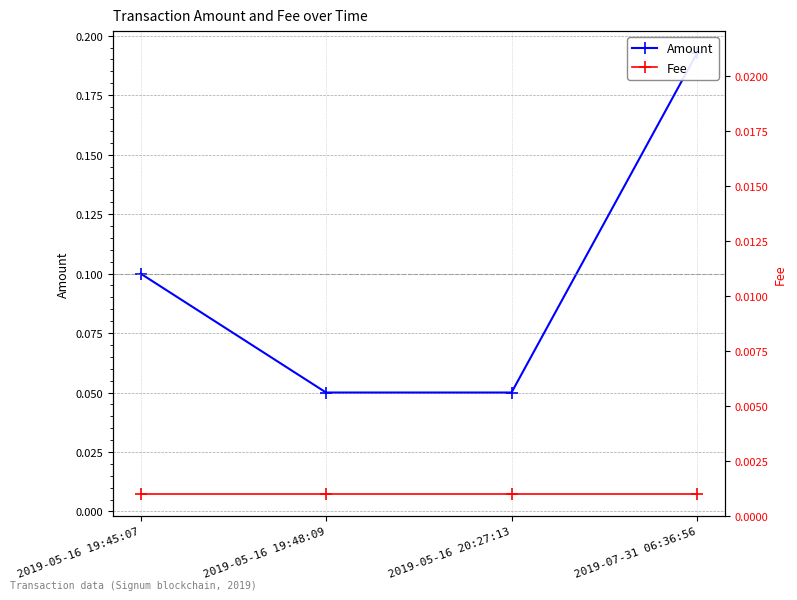

At how many categories does at least one series exceed 0?

4